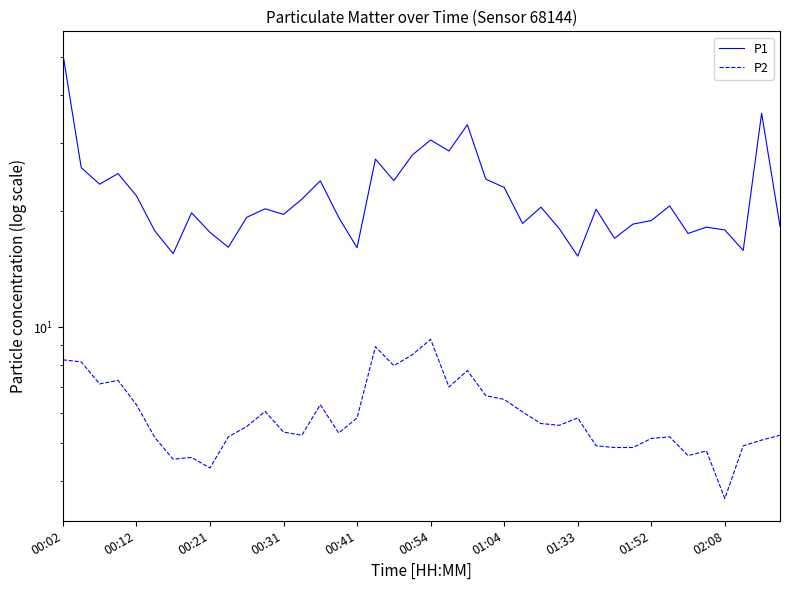

What is the lowest value of the P2 series?

3.6